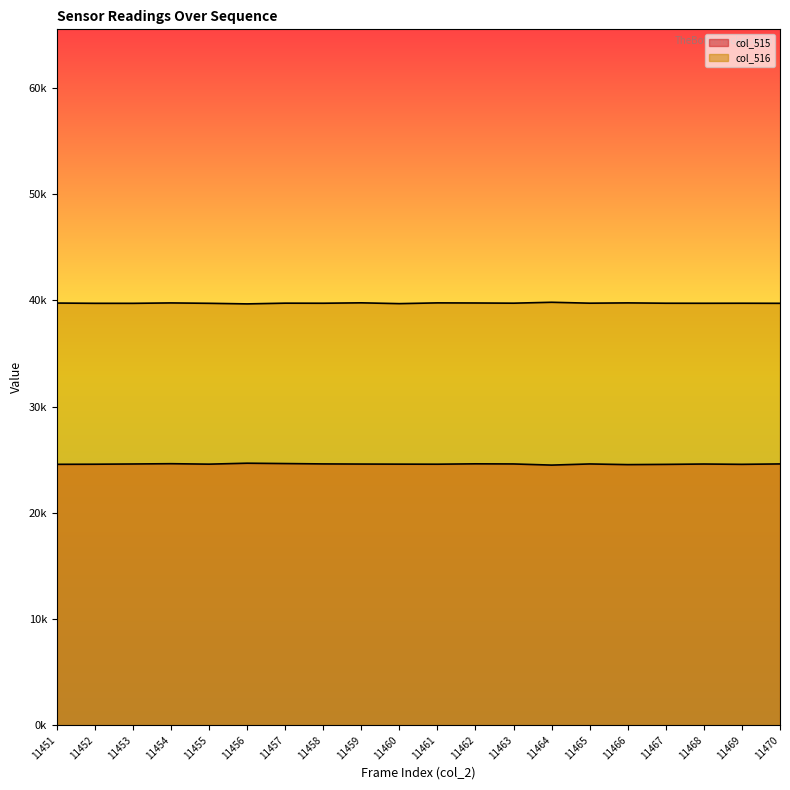

At which category does col_516 reach its first local valley?

11453